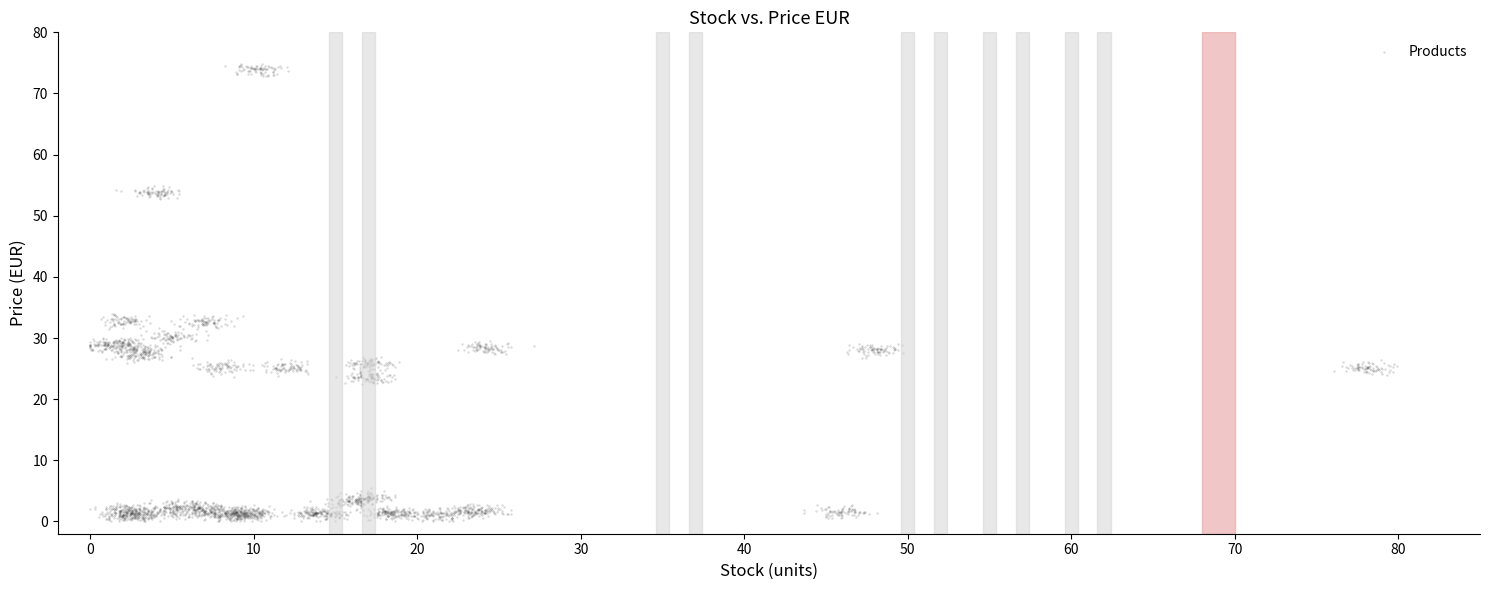

What is the range of X values (max minus min)?

79.9